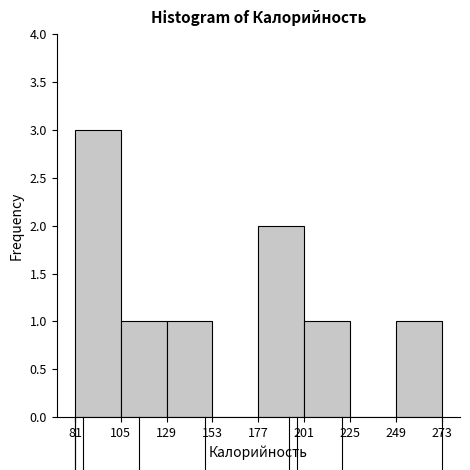

Reading left to right, list every bar in this chart as the range it spans on the x-axis followed by its height. The values are not printed on the chart, so give them approximately, as read against the axis.

81 to 105: 3
105 to 129: 1
129 to 153: 1
153 to 177: 0
177 to 201: 2
201 to 225: 1
225 to 249: 0
249 to 273: 1